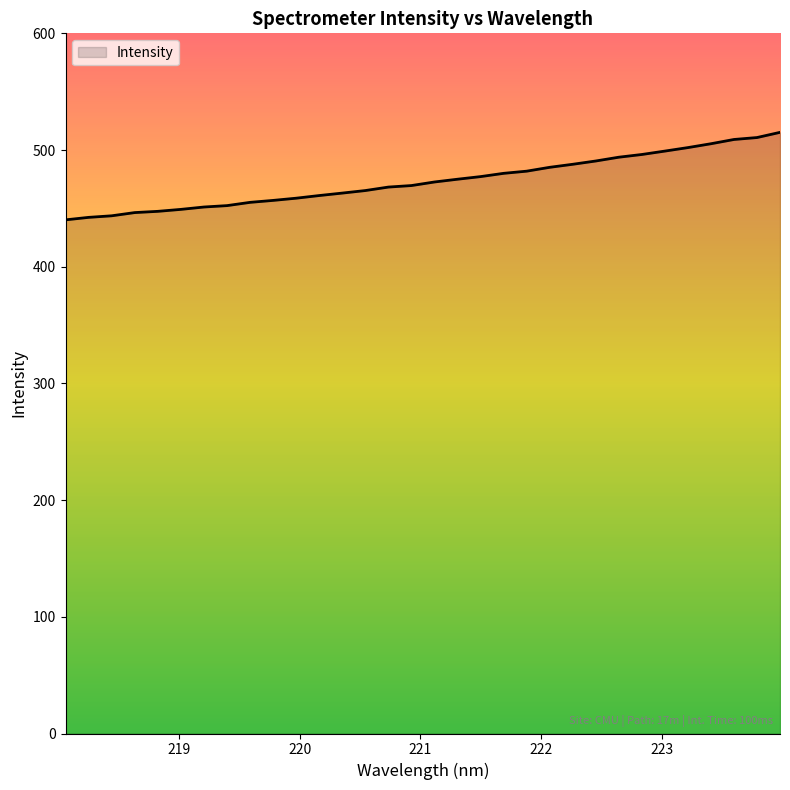

What is the minimum value shown in the chart?

440.2